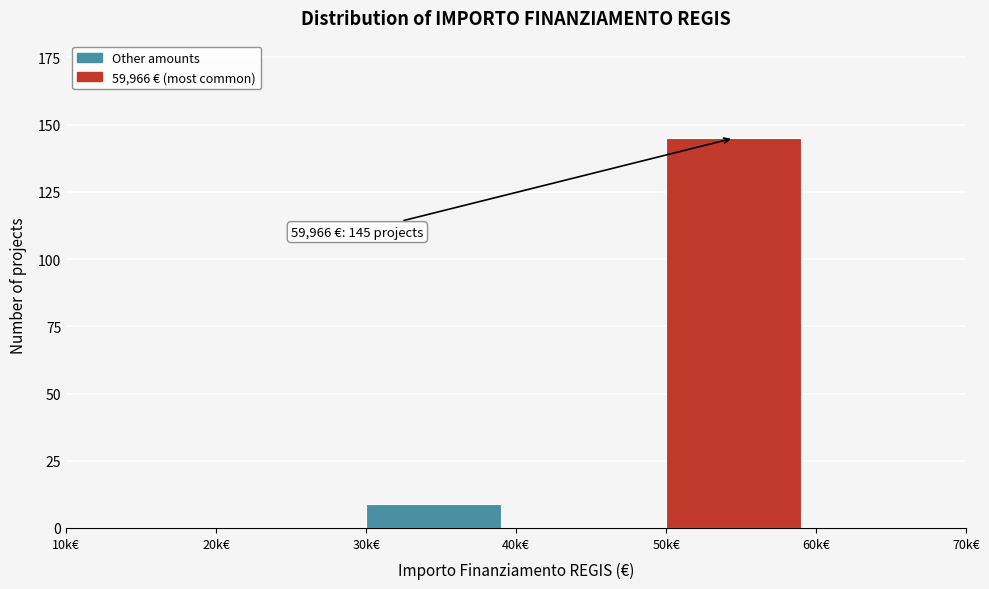

Reading left to right, list all the values displayed in this chart.

10k€=0	20k€=0	30k€=9	40k€=0	50k€=145	60k€=0